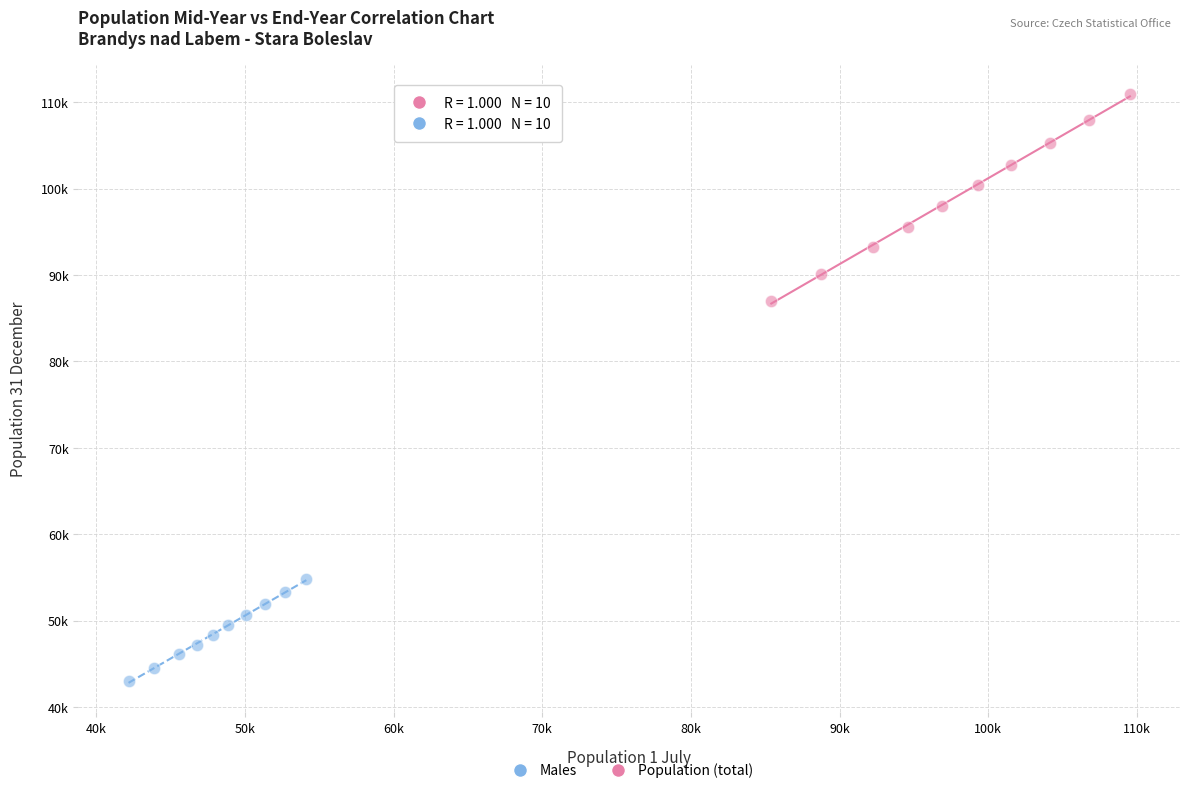

Which series contains the lowest Y value?

Males